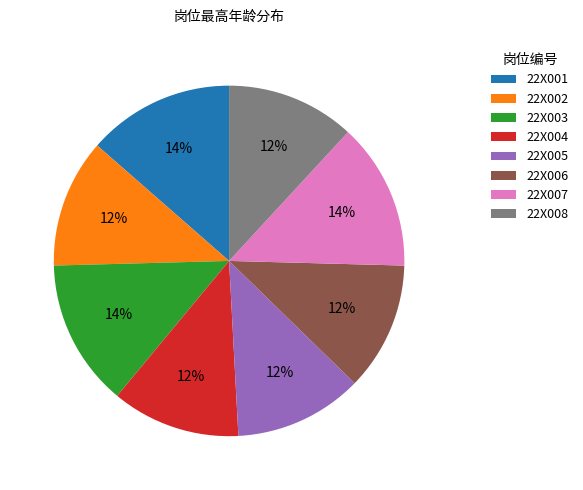

Which has a higher value, 22X005 or 22X001?

22X001